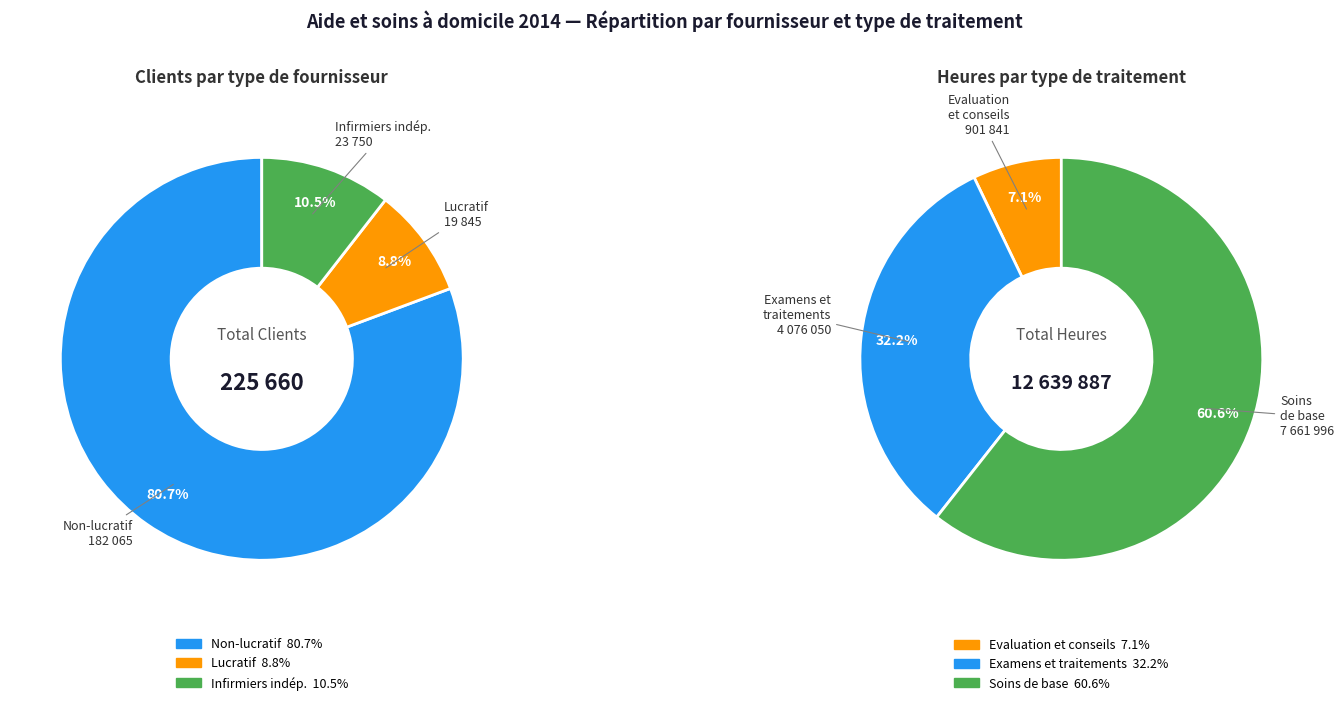

Does Examens et traitements represent more than half of the total?

No